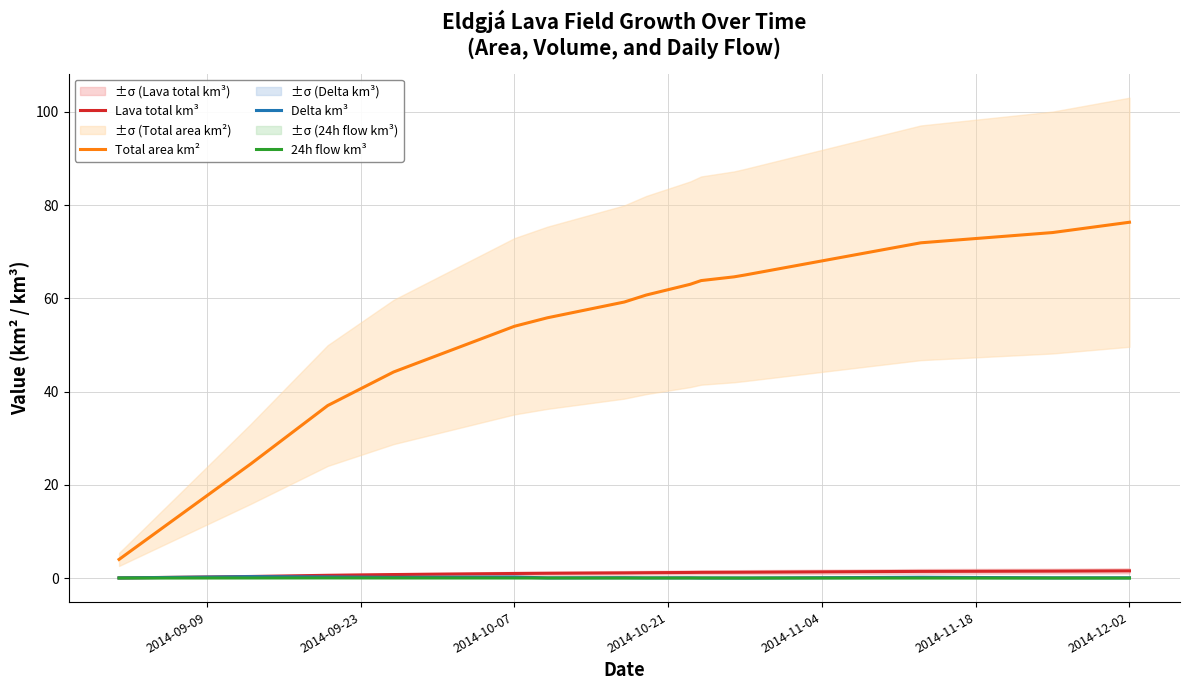

Count the number of data series in this chart.

4